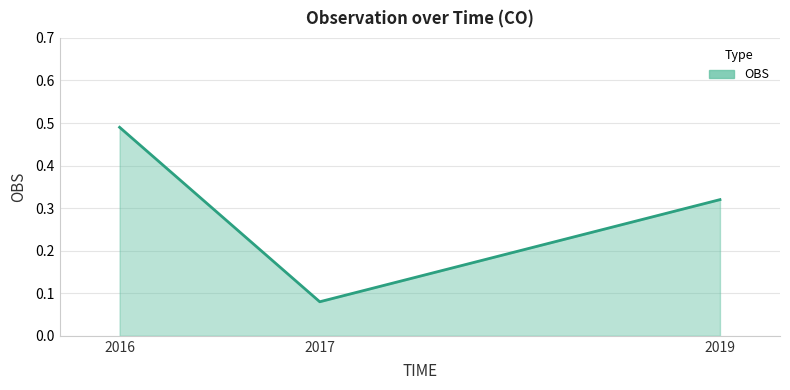

Rank the categories by value from lowest to highest.

2017, 2019, 2016